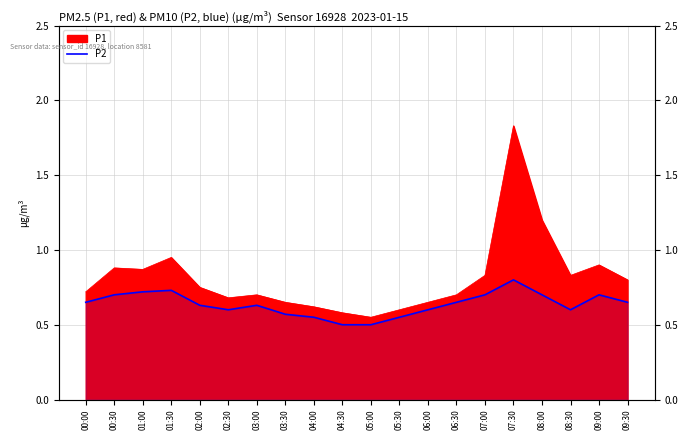

What is the label of the 6th point from the left?

02:30